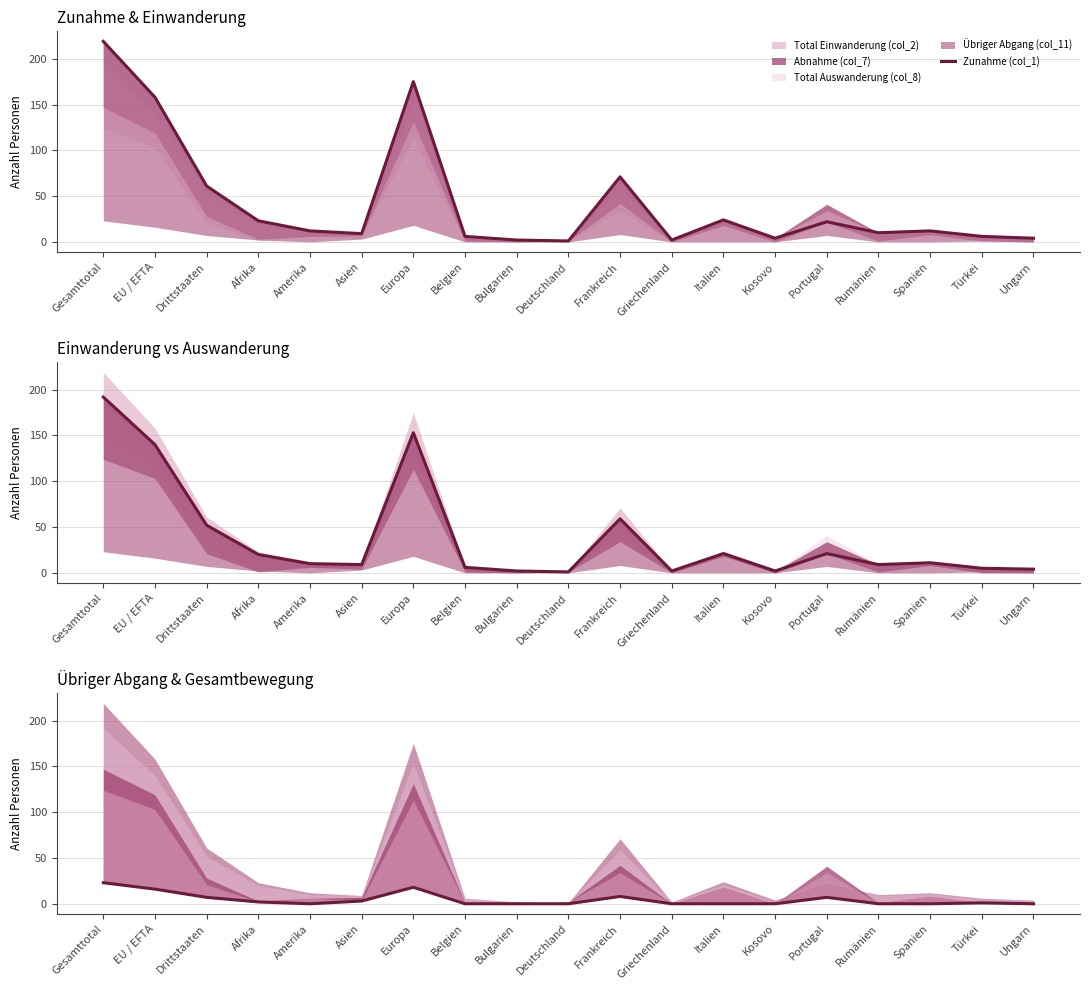

What is the label of the 18th point from the left?

Türkei